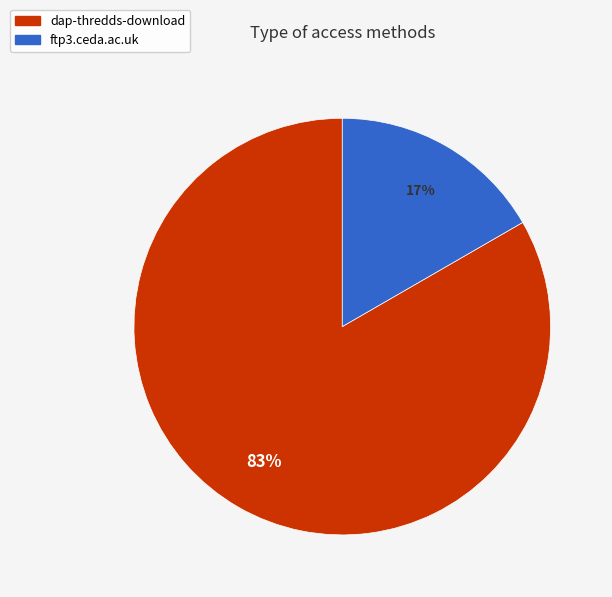

How many segments does this pie chart have?

2